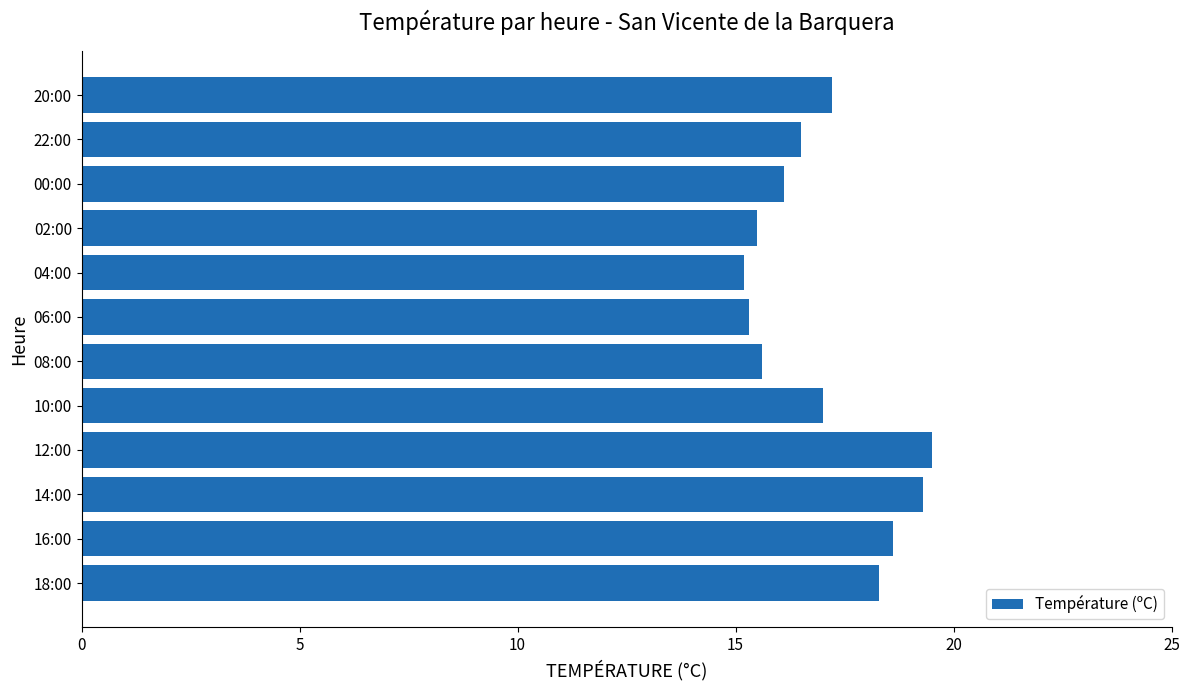

Between 08:00 and 16:00, which is larger?

16:00